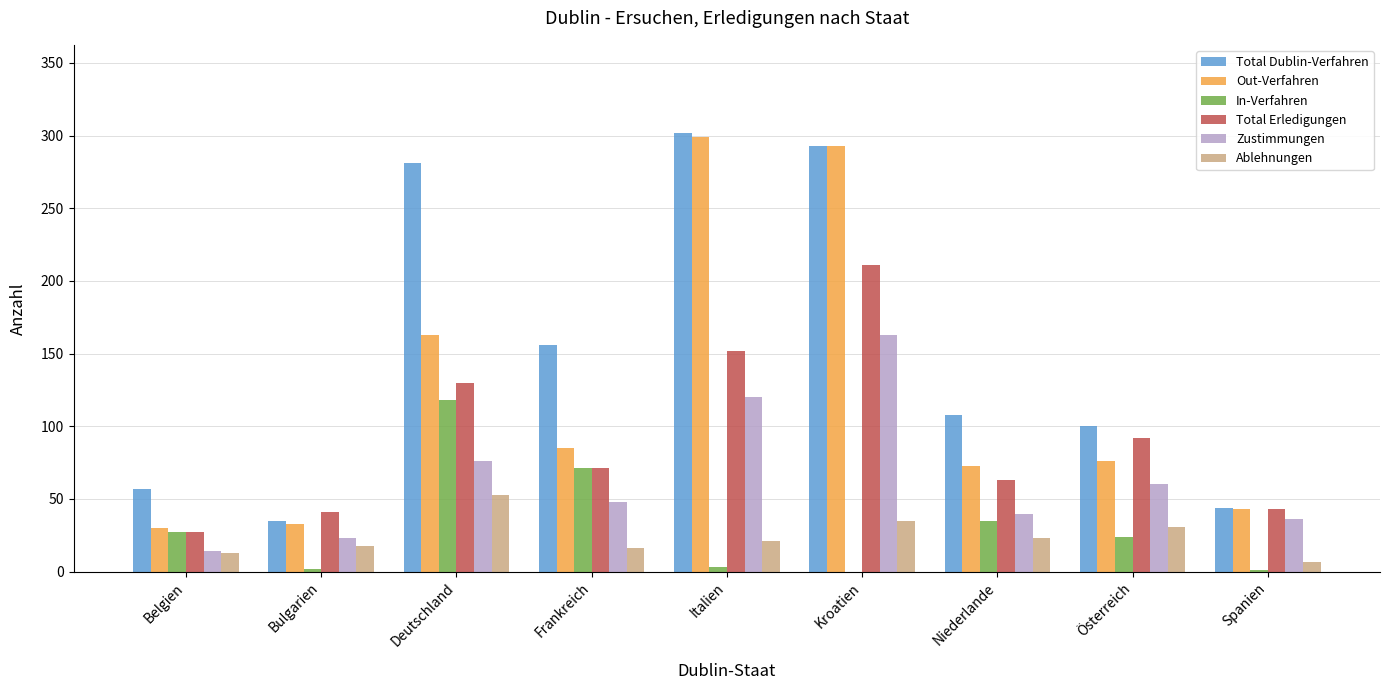

How many categories are shown in the chart?

9